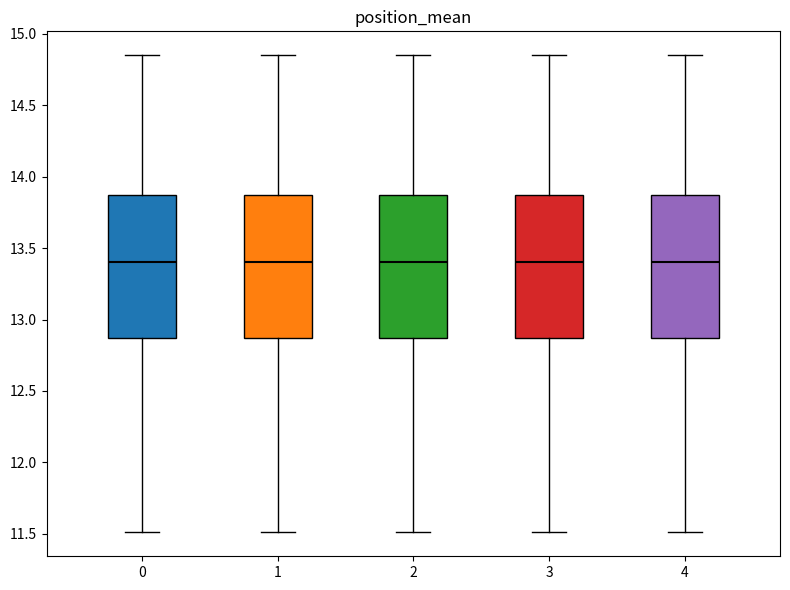

Reading left to right, read every box against the y-axis: the position of its median line, the range the box covers, and the ends of its whiskers. The values are not printed on the chart, so give them approximately, as read against the axis.

0: median 13.40, box 12.85 to 13.85, whiskers 11.50 to 14.85
1: median 13.40, box 12.85 to 13.85, whiskers 11.50 to 14.85
2: median 13.40, box 12.85 to 13.85, whiskers 11.50 to 14.85
3: median 13.40, box 12.85 to 13.85, whiskers 11.50 to 14.85
4: median 13.40, box 12.85 to 13.85, whiskers 11.50 to 14.85